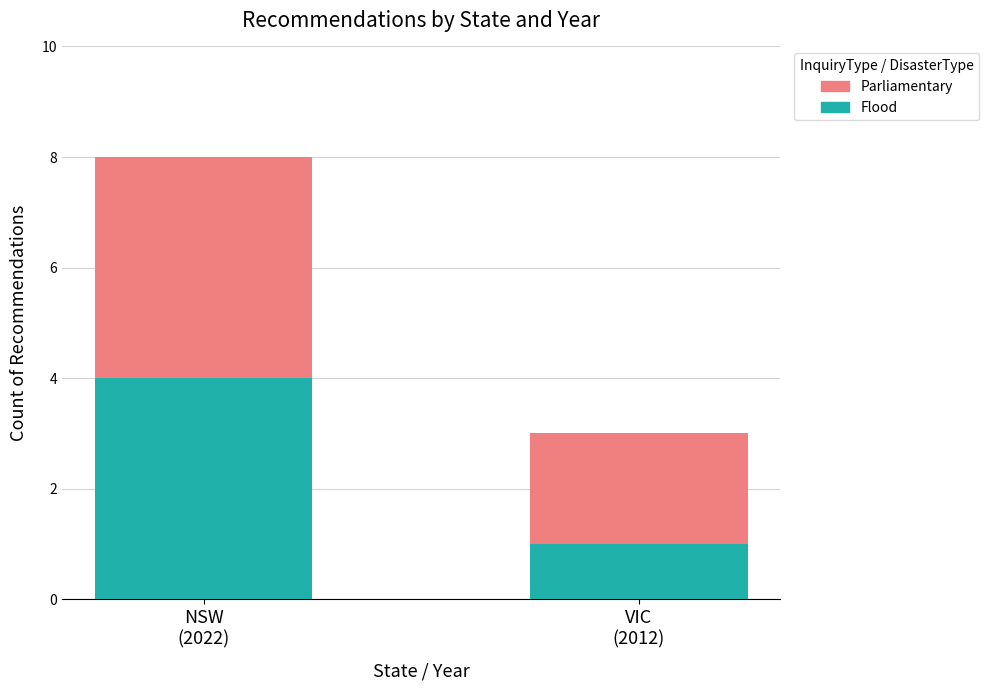

How many bars are there in total?

2